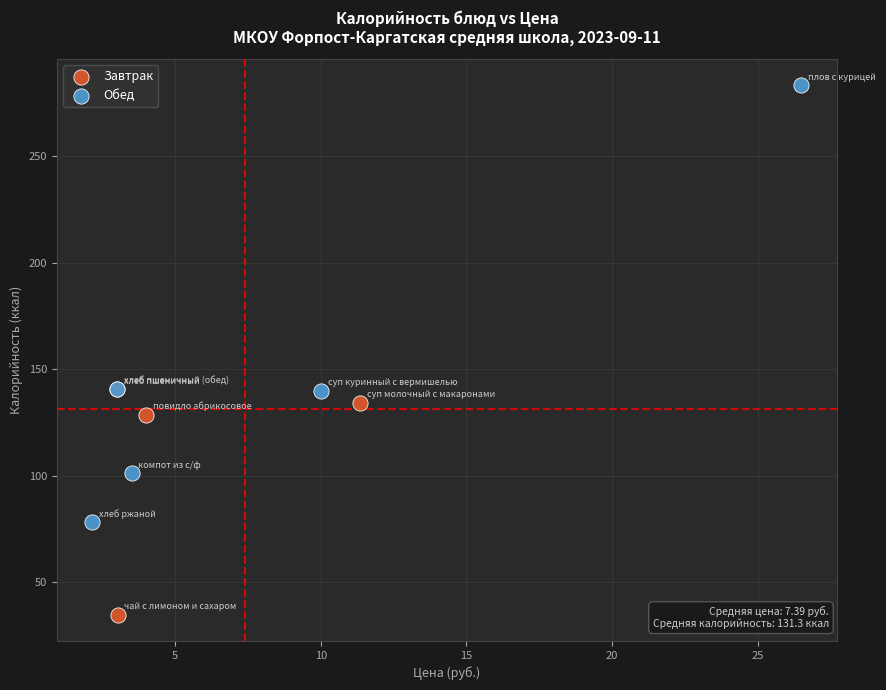

Which series contains the highest Y value?

Обед